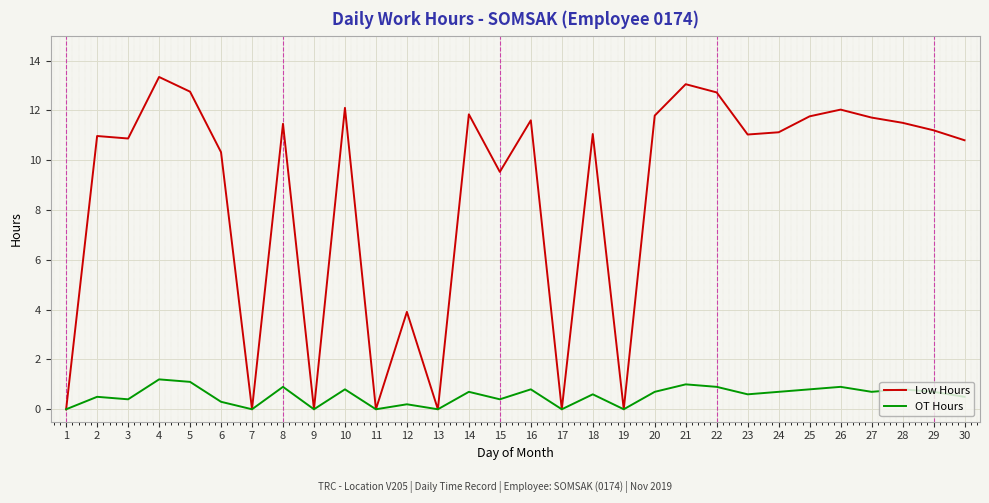

What value does the Low Hours series have at 14?

11.8